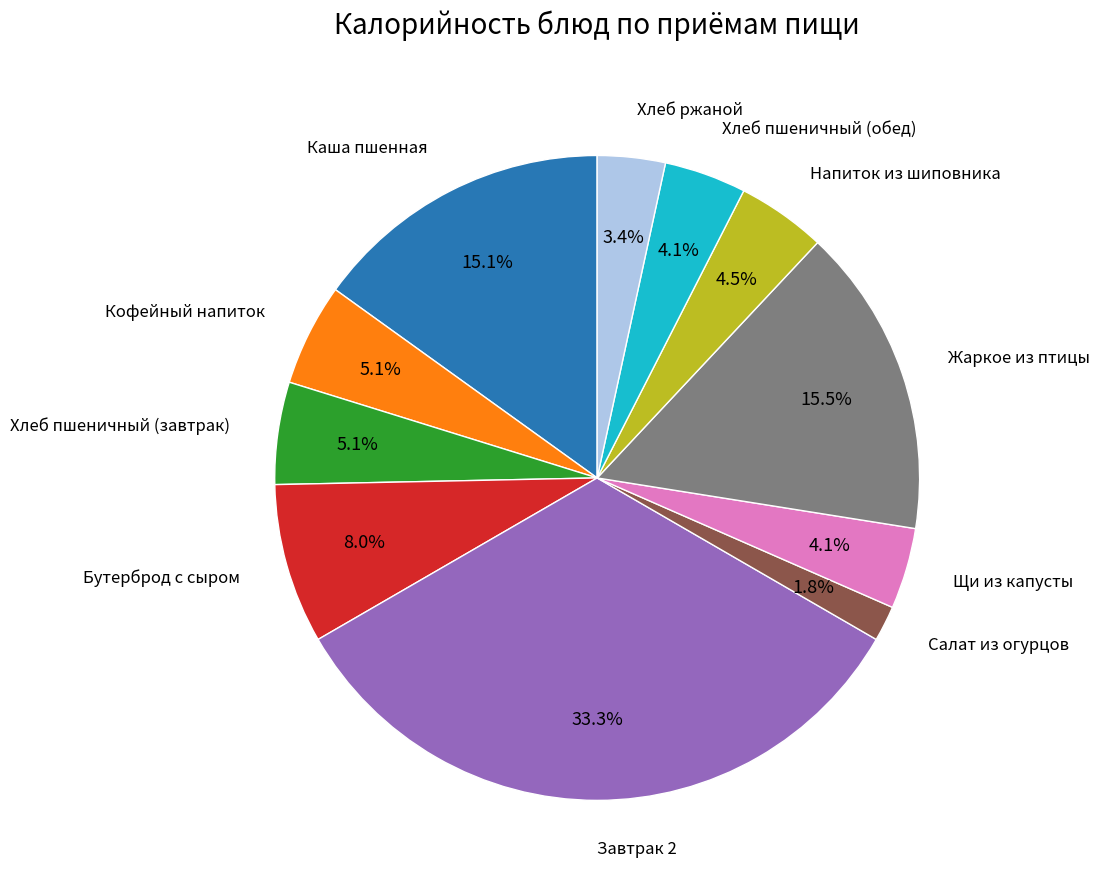

What is the smallest slice in the pie chart?

Салат из огурцов